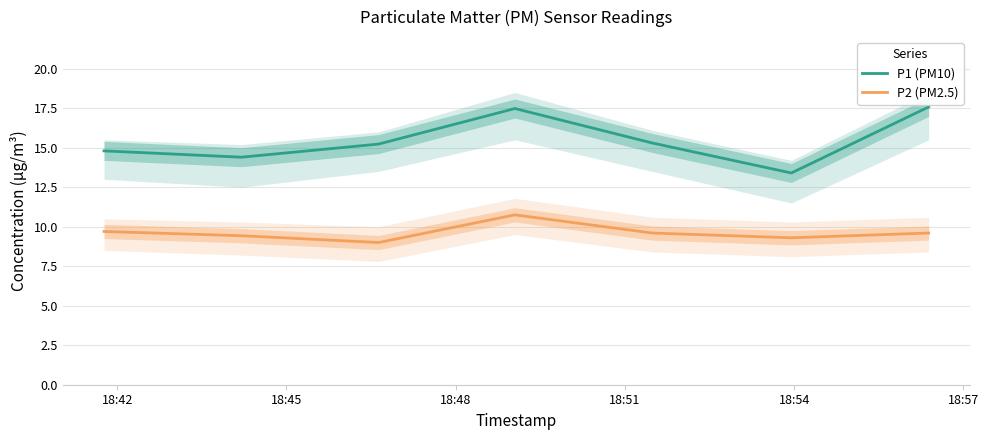

How many distinct data groups are displayed?

2